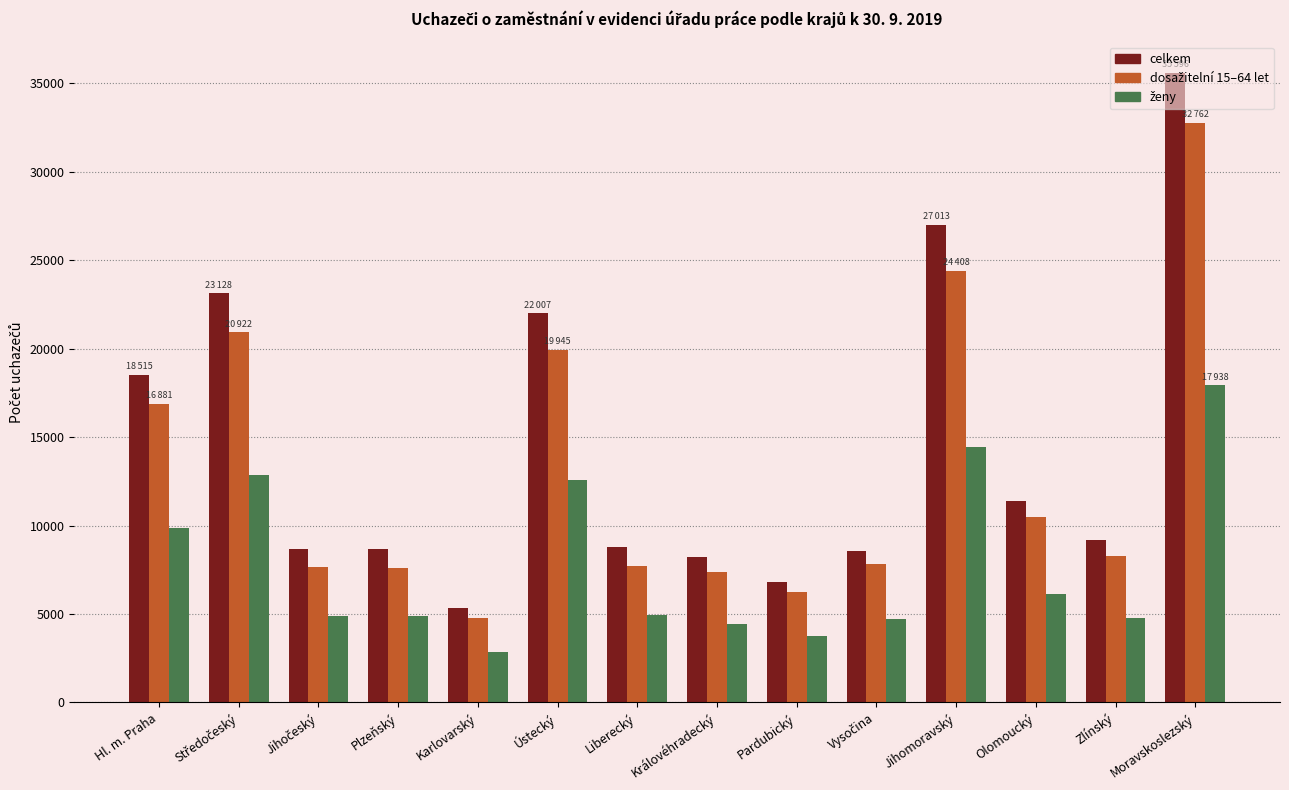

Does the chart contain any negative values?

No